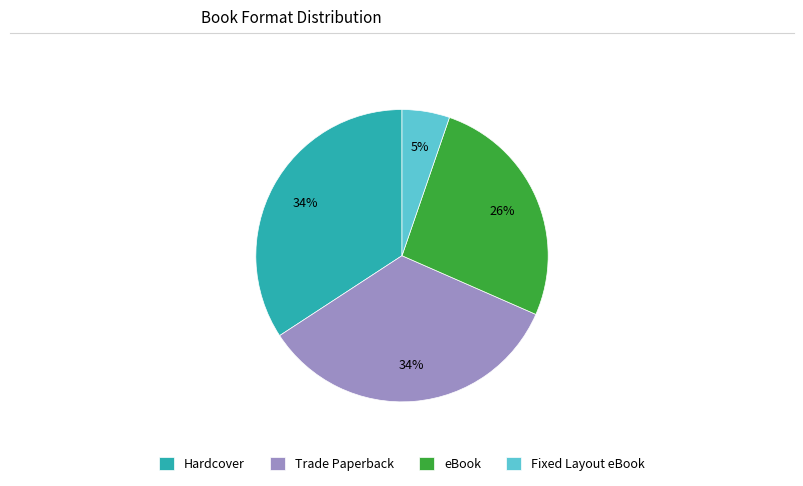

Does any single category account for the majority?

No